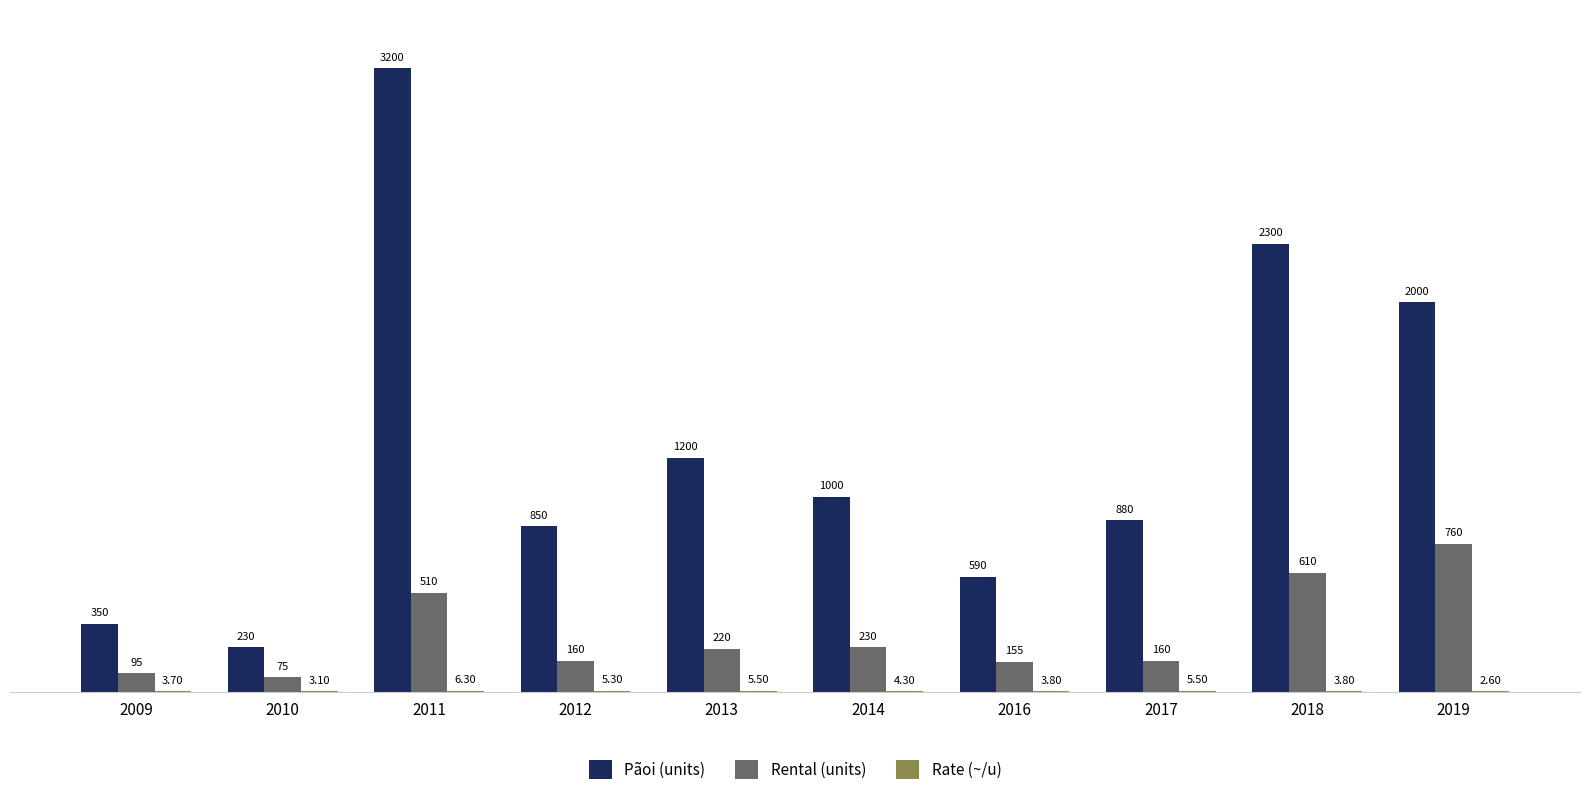

What is the sum of the Pãoi (units) values at 2010 and 2018?

2530.0